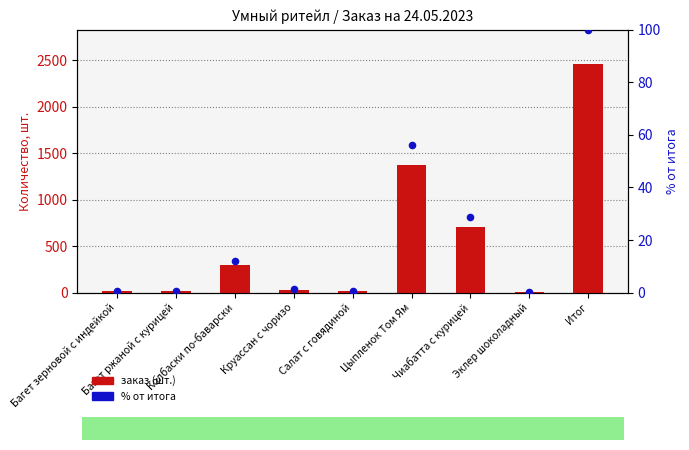

Is the value of заказ (шт.) at Багет зерновой с индейкой greater than the value of % от итога at Салат с говядиной?

Yes